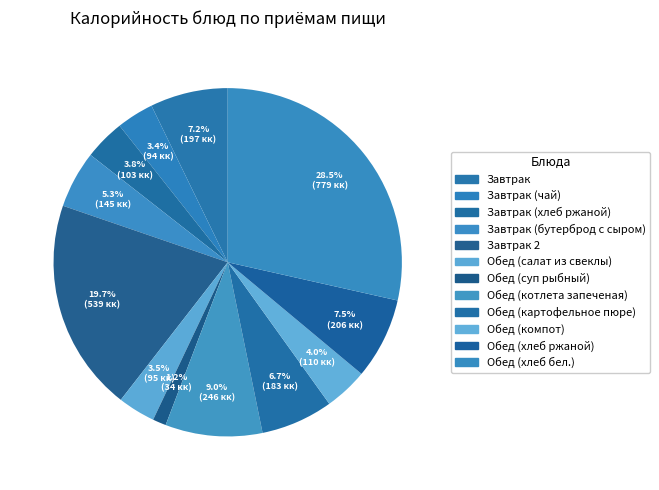

Which category has the smallest portion of the pie?

Обед (суп рыбный)